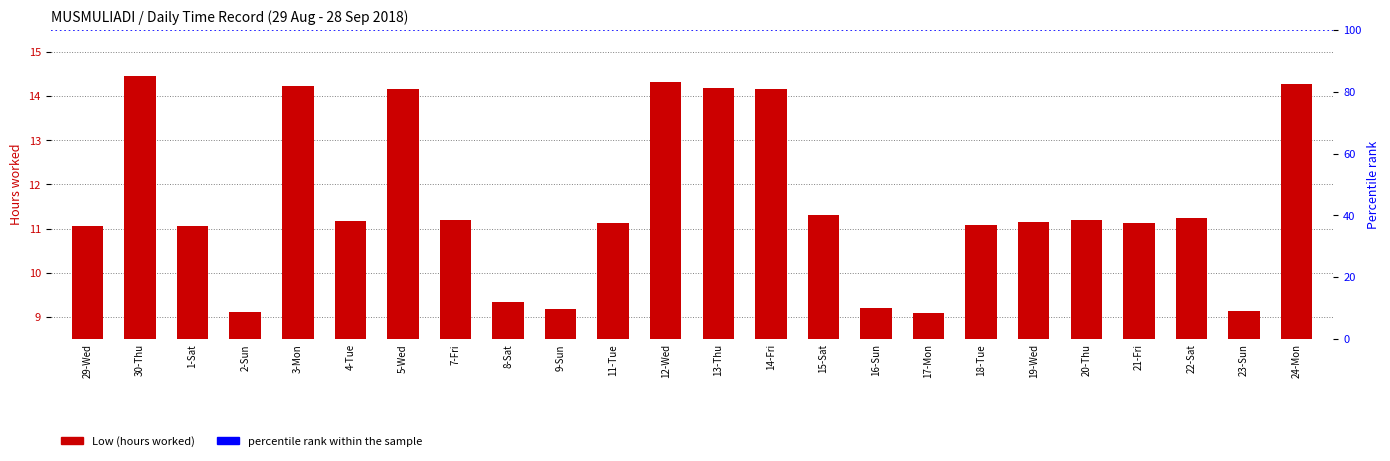

At which label does the data first exceed 11?

29-Wed